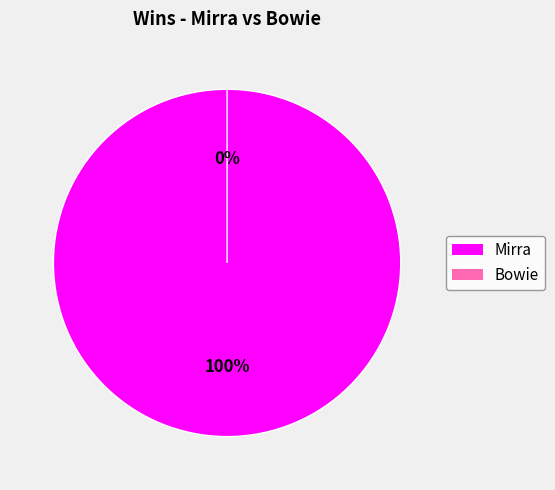

Is it true that Mirra is 100% of the pie?

True